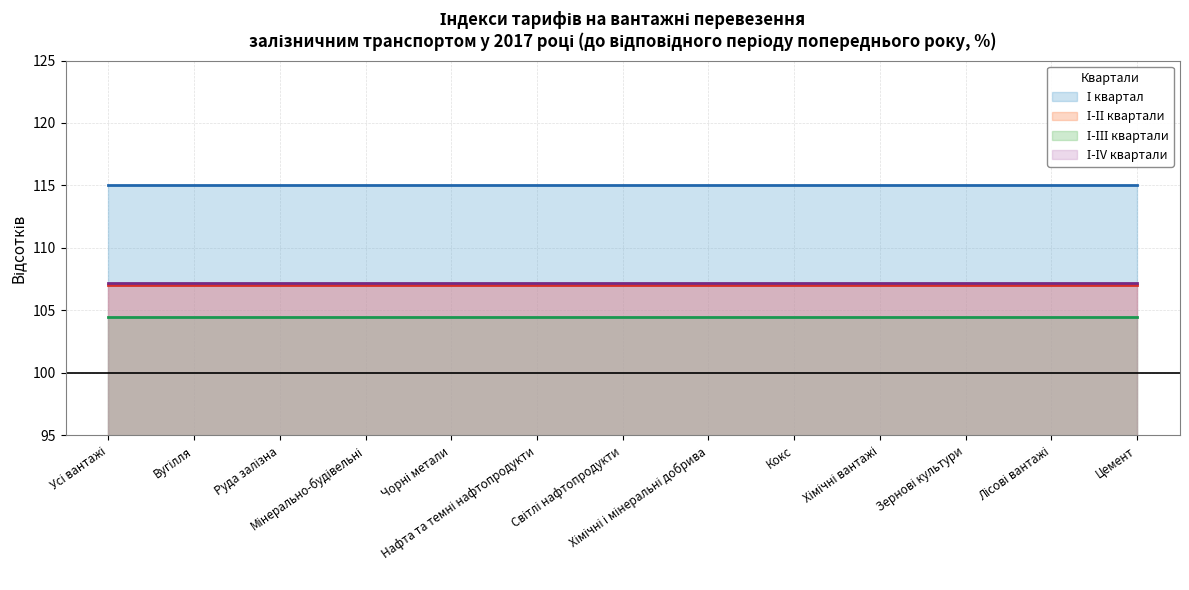

Is the value of І-ІV квартали at Зернові культури greater than the value of І-ІІ квартали at Мінерально-будівельні?

Yes